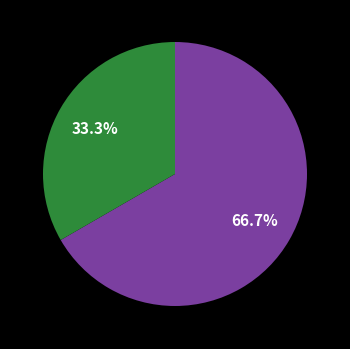

Does any single category account for the majority?

Yes